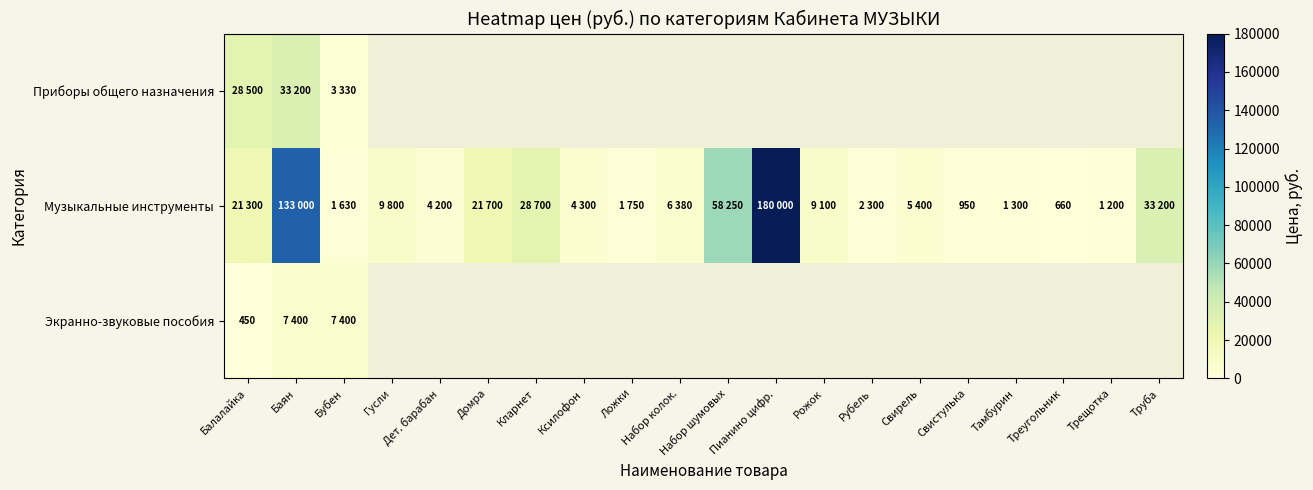

List the series in order of their peak value, lowest first.

Экранно-звуковые пособия, Приборы общего назначения, Музыкальные инструменты